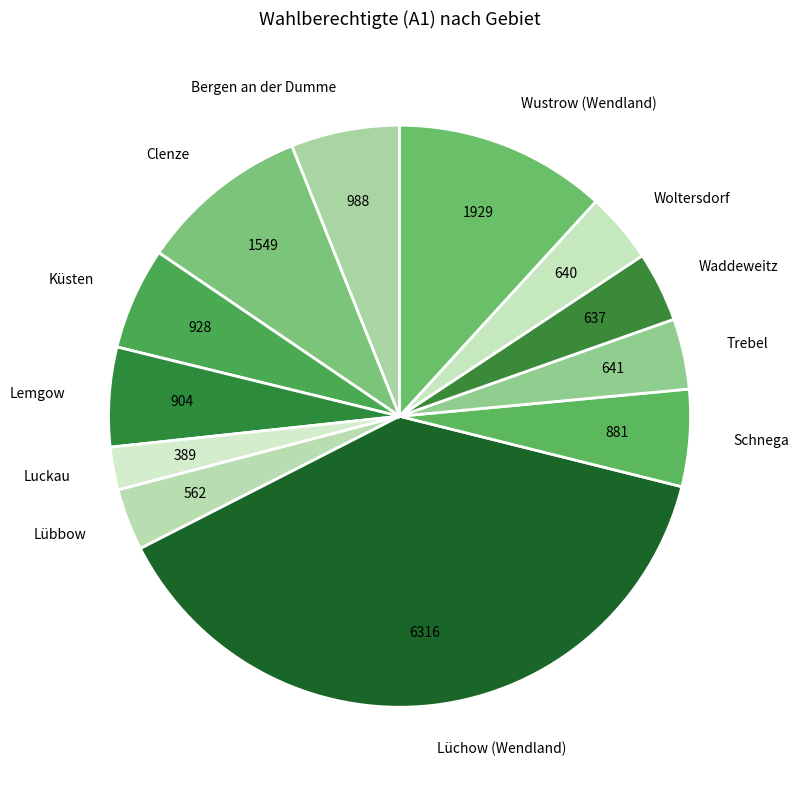

Which category has the smallest portion of the pie?

Luckau